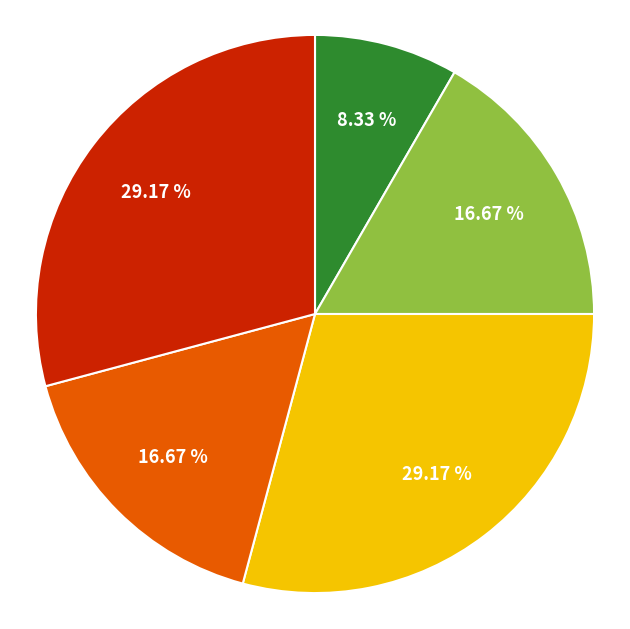

Is there any slice that represents more than half of the pie?

No